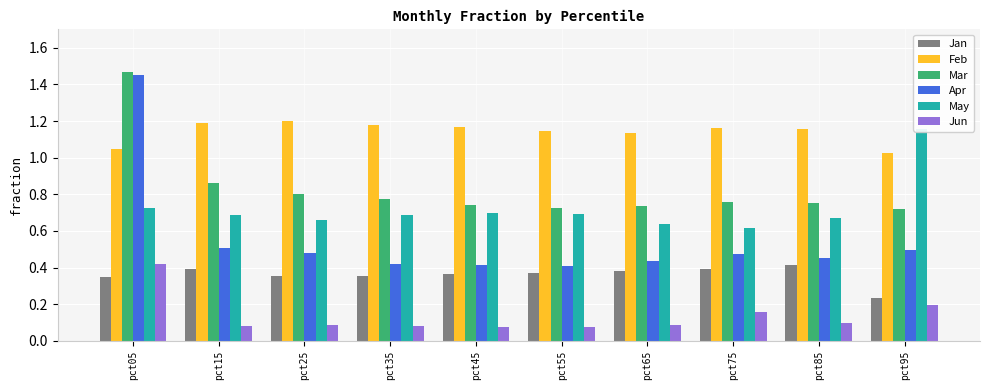

Does the chart contain stacked bars?

No